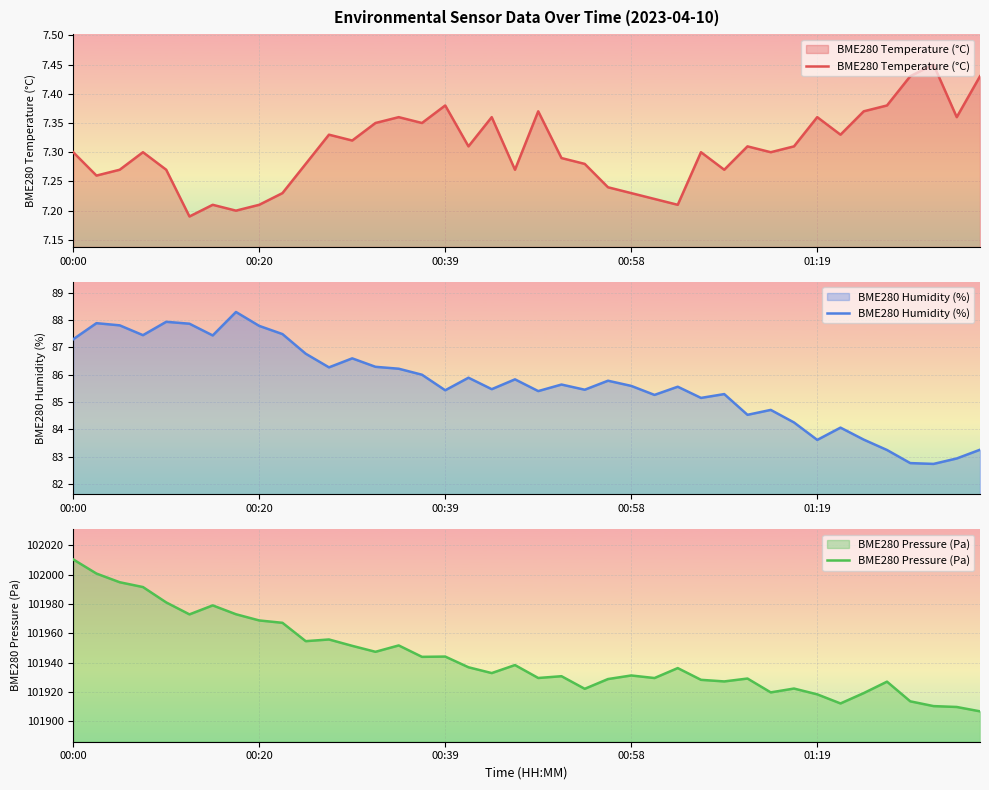

Between 18 and 27, which series saw the biggest shift?

BME280 Pressure (Pa)